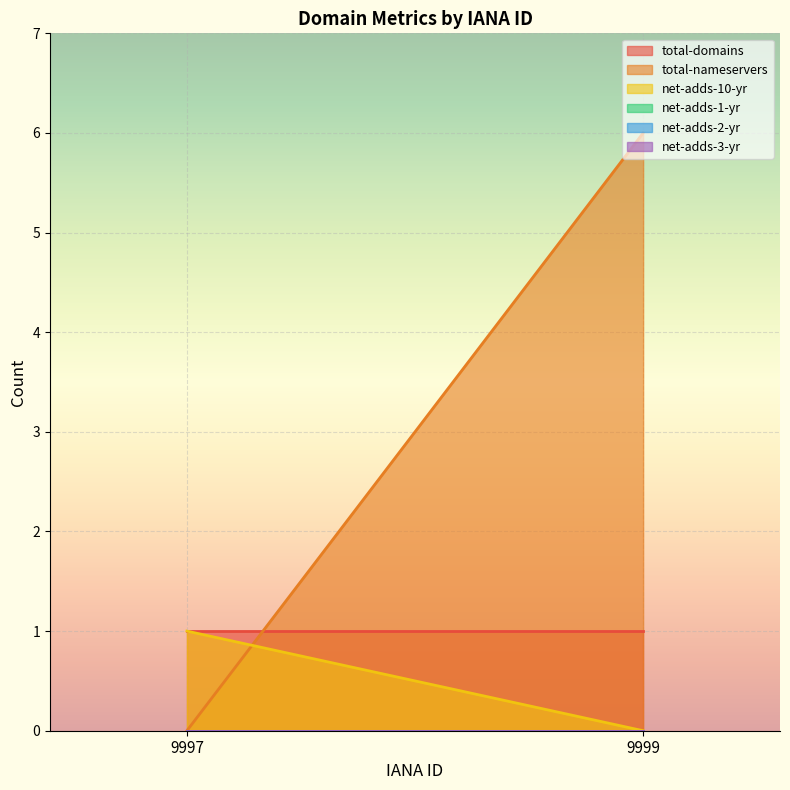

What is the difference between the highest and lowest values at 9997?

1